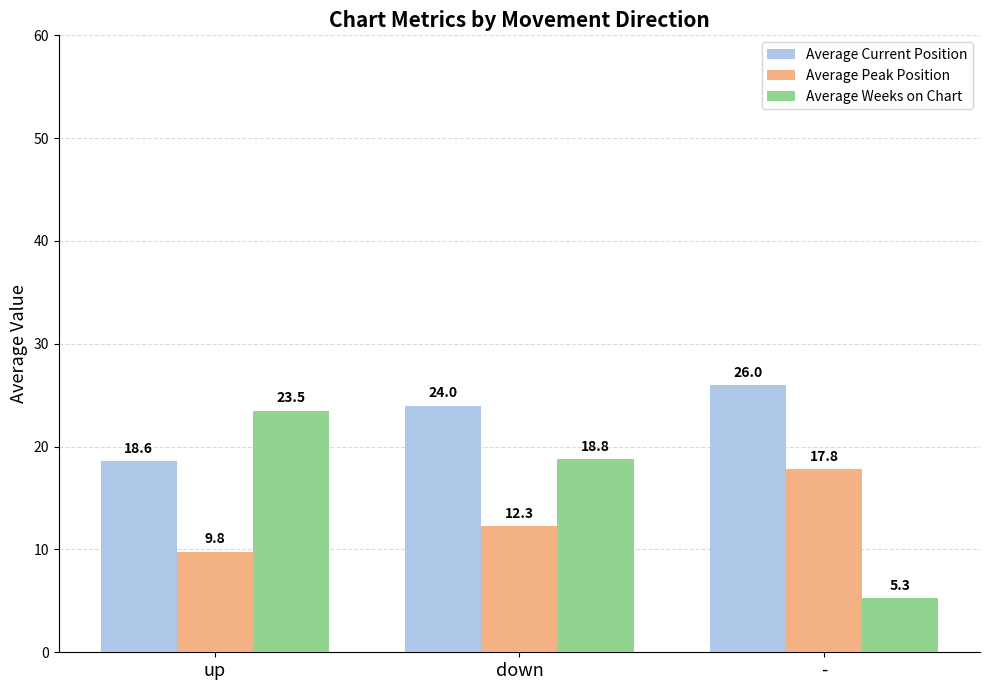

What position from the left is up?

1